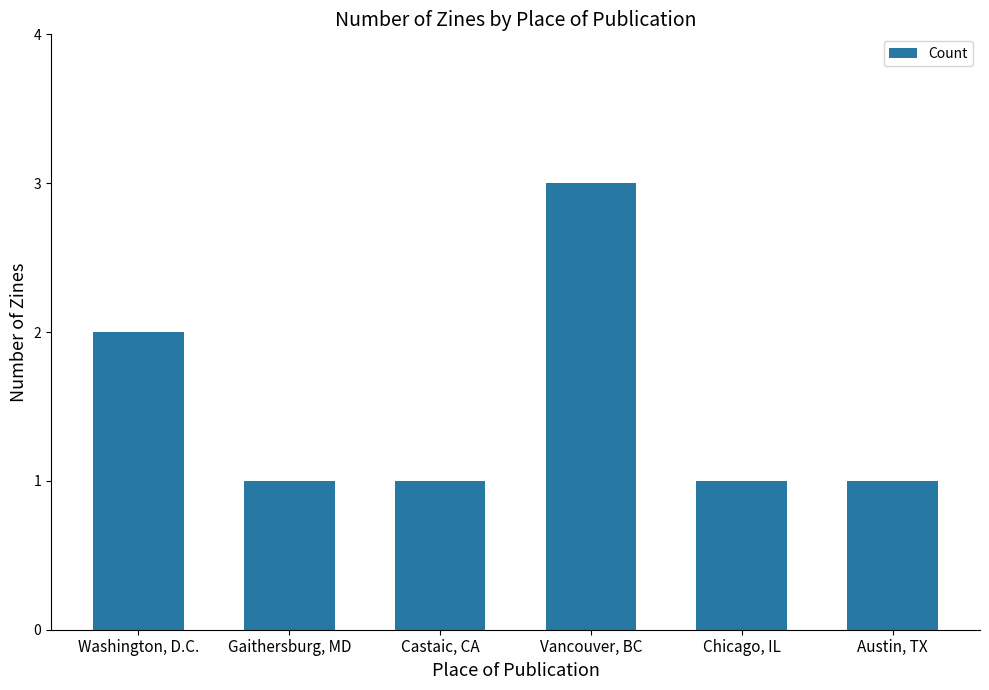

What is the sum of all values?

9